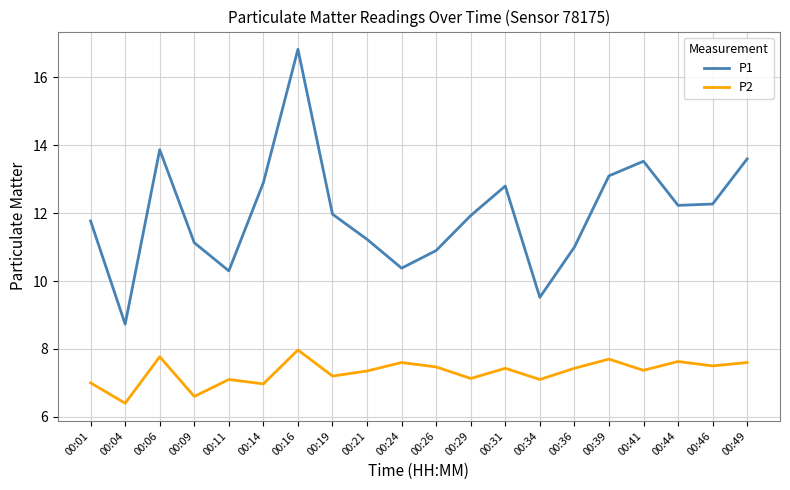

At how many categories does at least one series exceed 6?

20